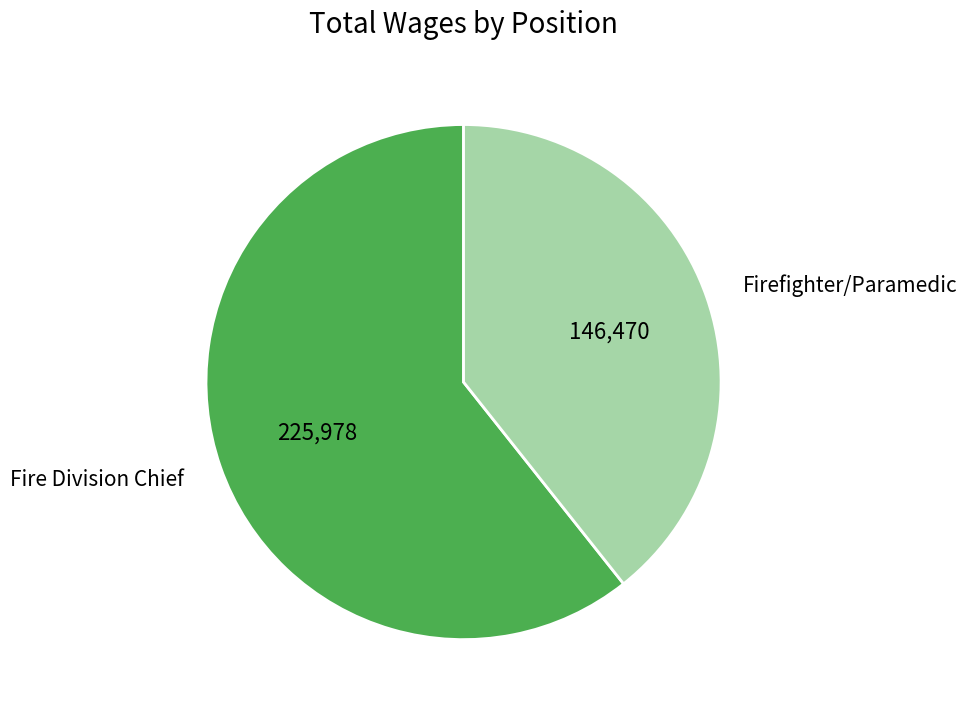

Does any single category account for the majority?

Yes